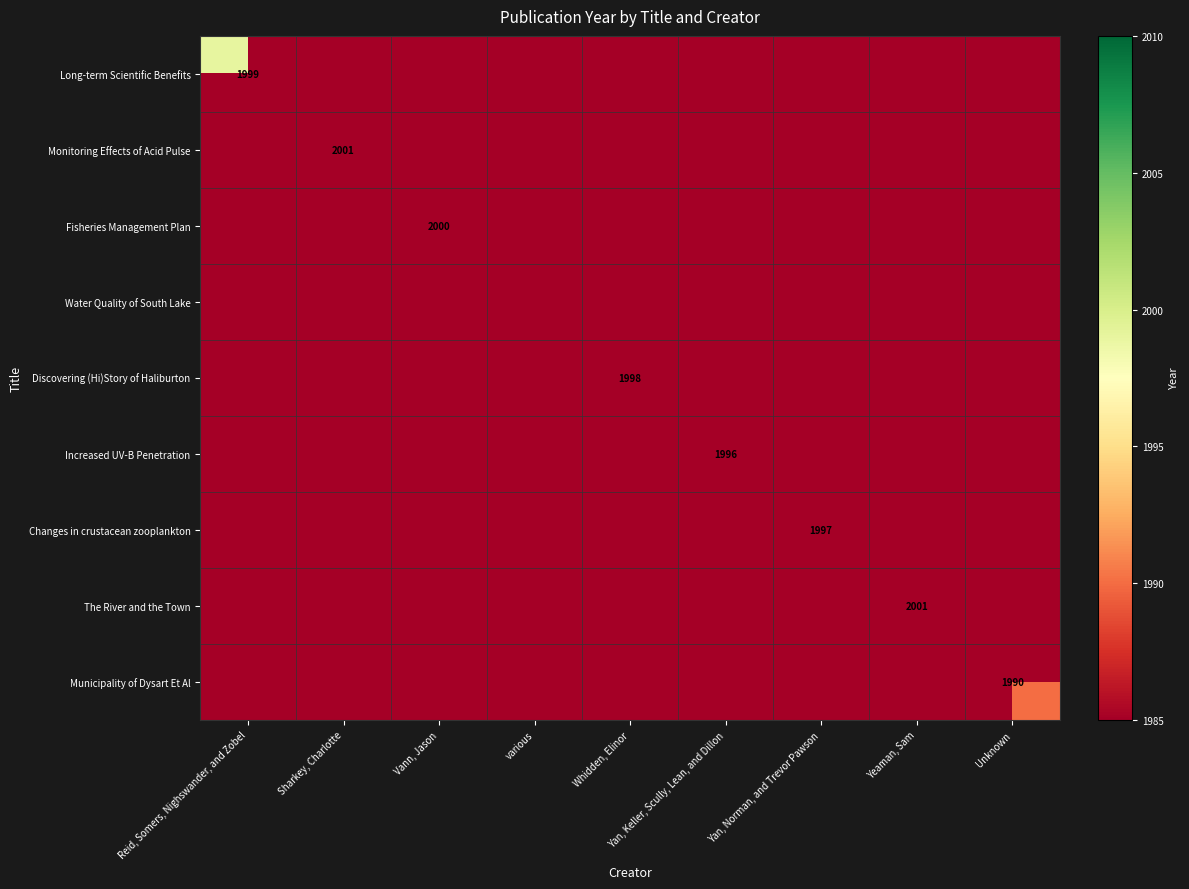

How many categories are shown in the chart?

9